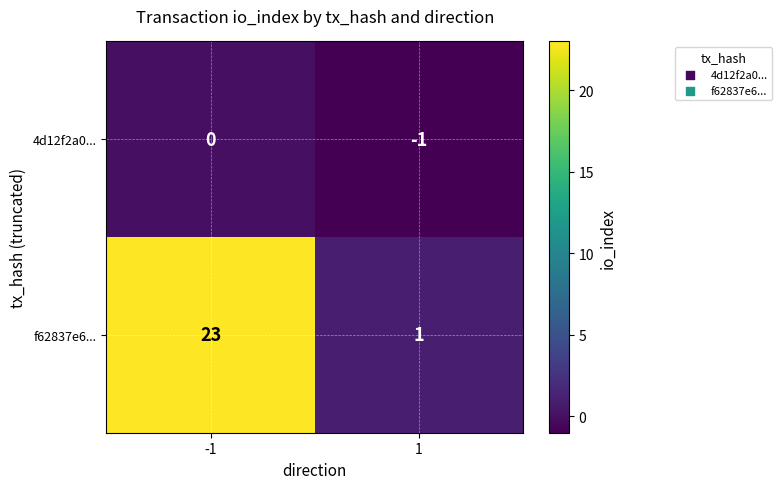

Which category has the highest value across all series?

-1